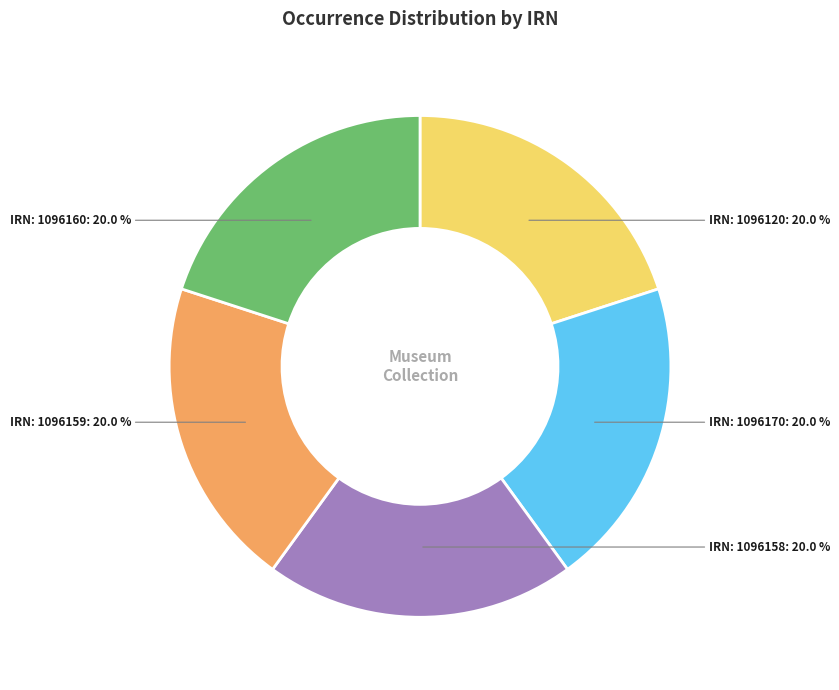

How many segments does this pie chart have?

5